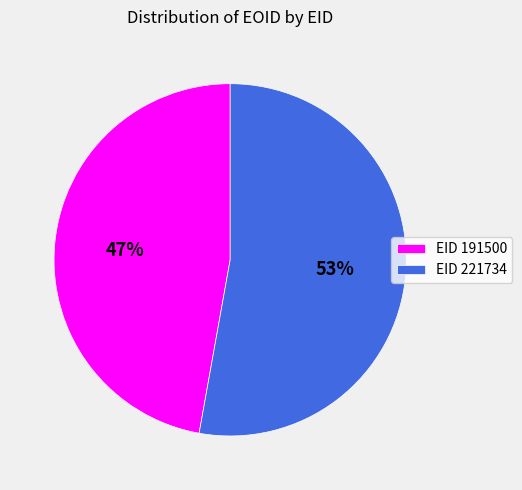

Rank the categories by value from highest to lowest.

EID 221734, EID 191500